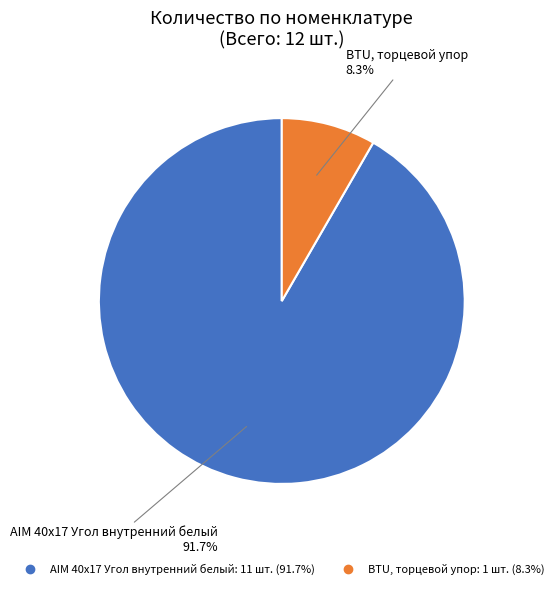

Count the number of slices in the pie.

2